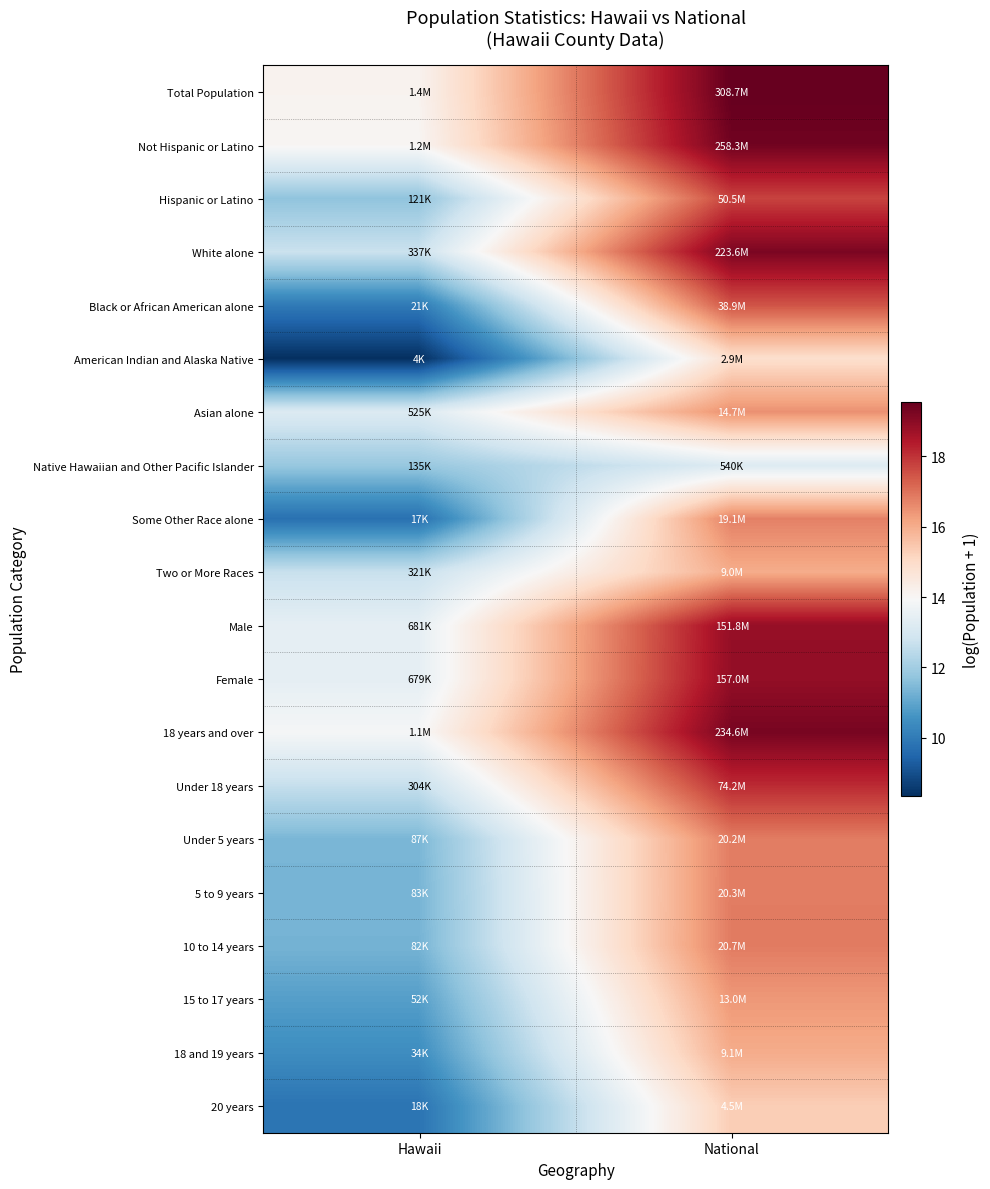

What is the difference between the highest and lowest values at Hawaii?

5.8